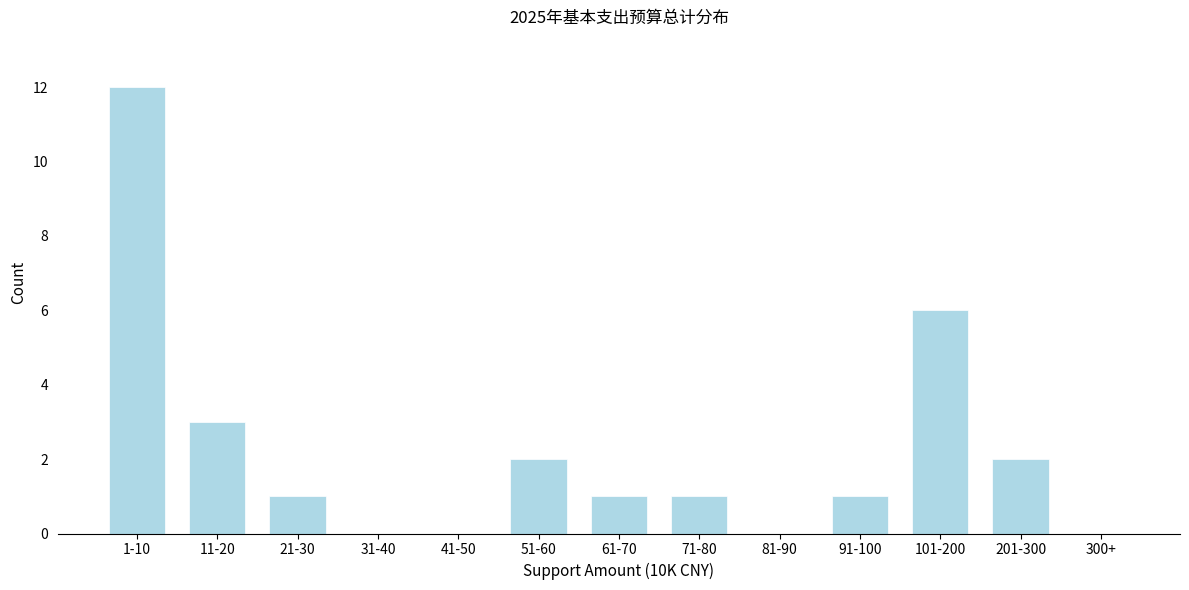

Reading right to left, list all the values displayed in this chart.

300+=0	201-300=2	101-200=6	91-100=1	81-90=0	71-80=1	61-70=1	51-60=2	41-50=0	31-40=0	21-30=1	11-20=3	1-10=12